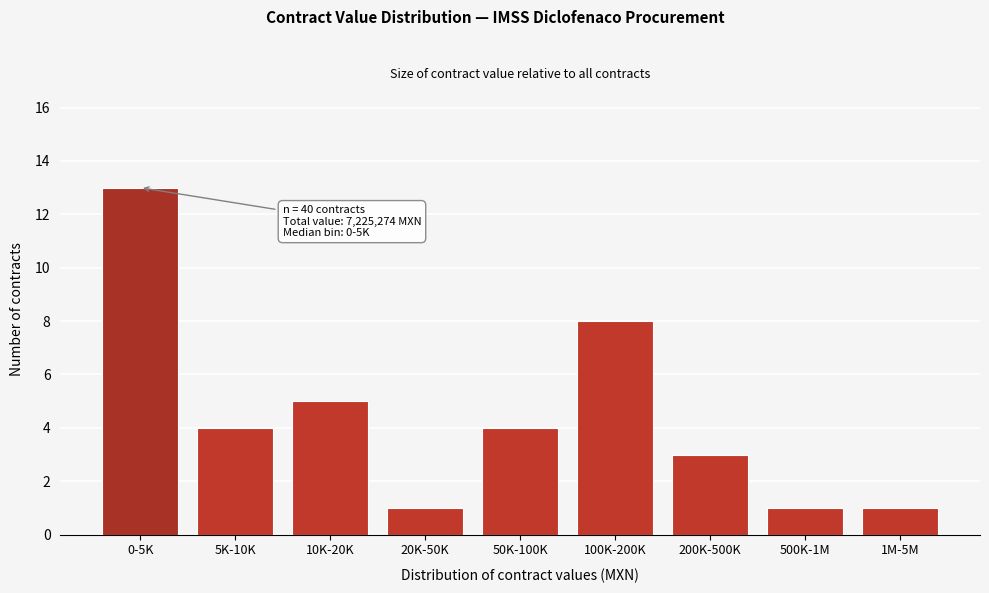

Reading left to right, what are all the values shown in this chart?

0-5K=13	5K-10K=4	10K-20K=5	20K-50K=1	50K-100K=4	100K-200K=8	200K-500K=3	500K-1M=1	1M-5M=1